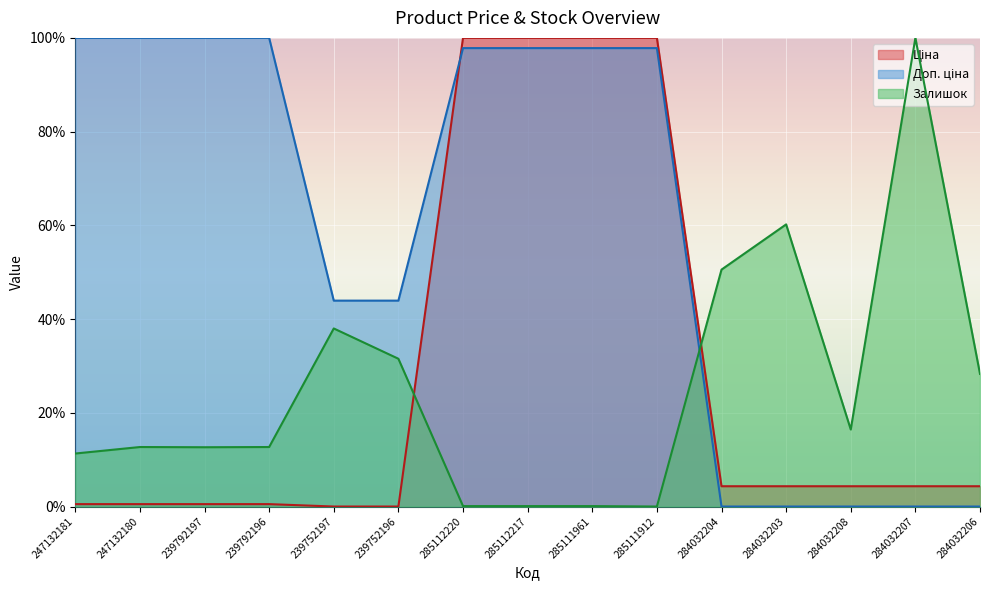

What position from the right is 247132181?

15